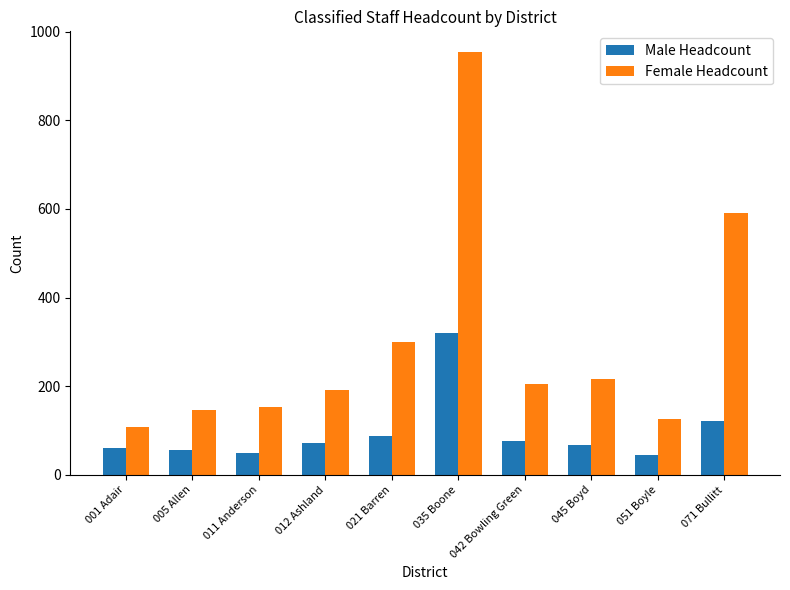

How many bars are there in each group?

2